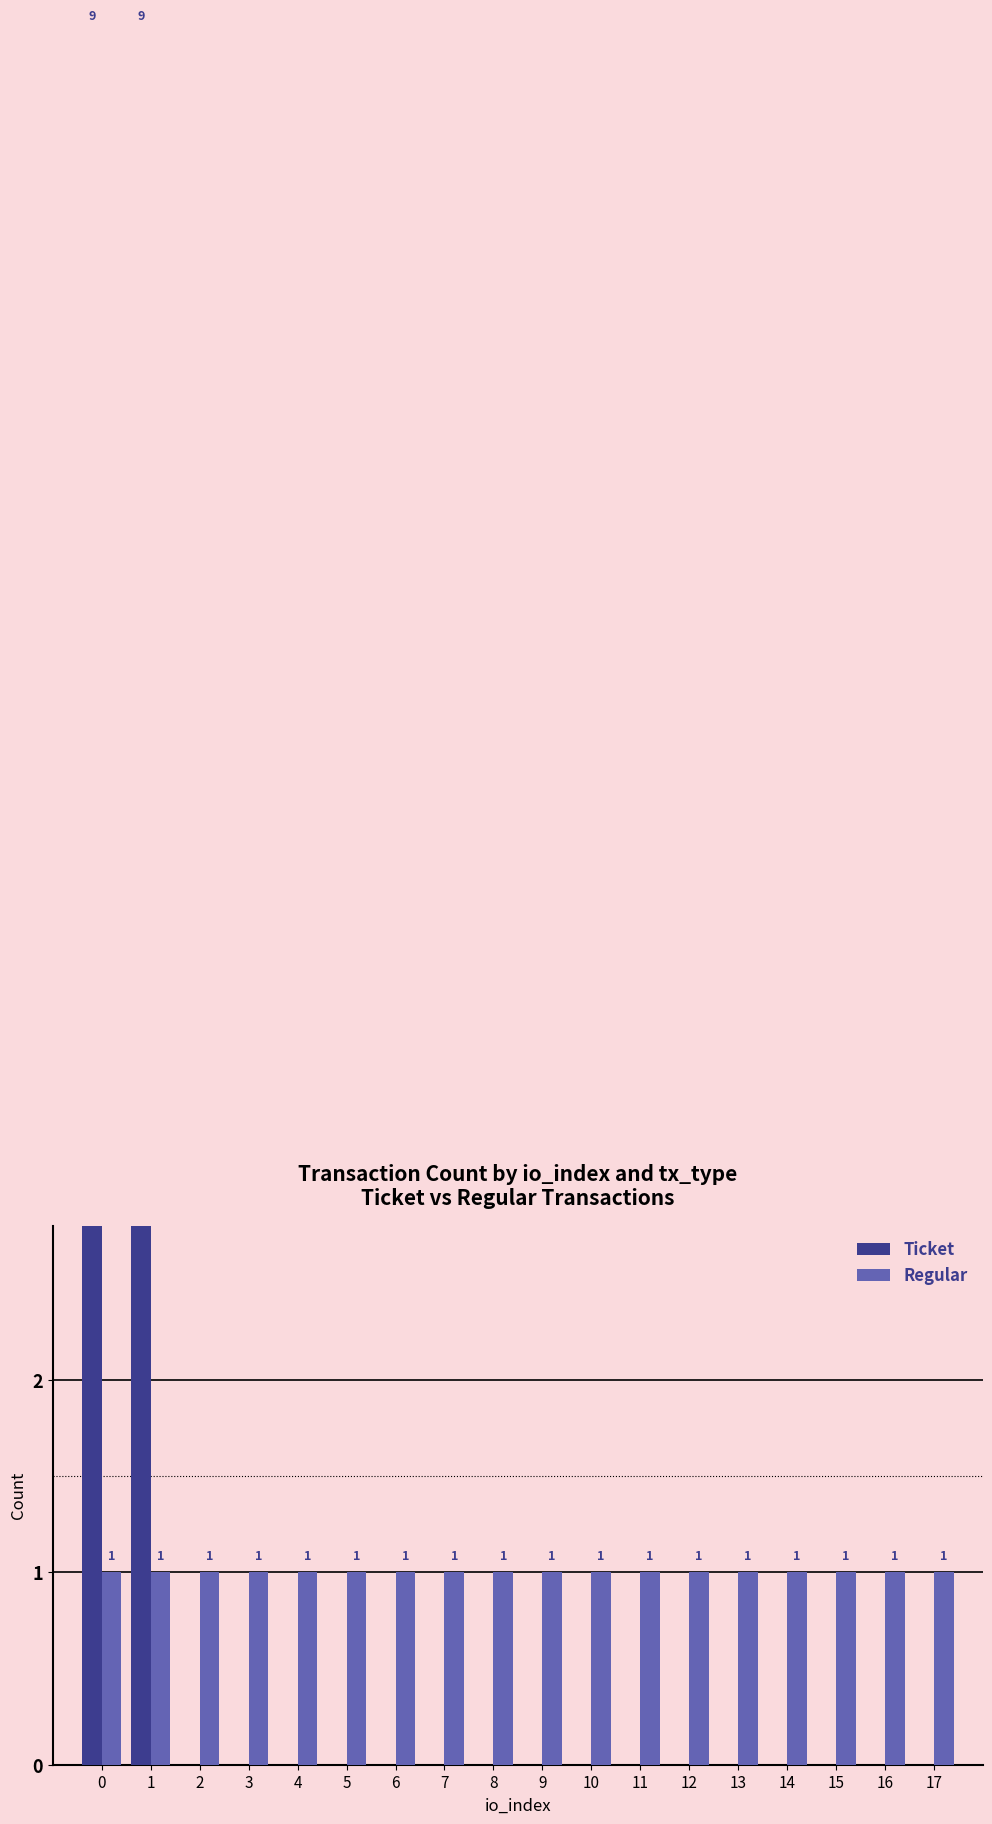

Between 16 and 17, which is larger?

16